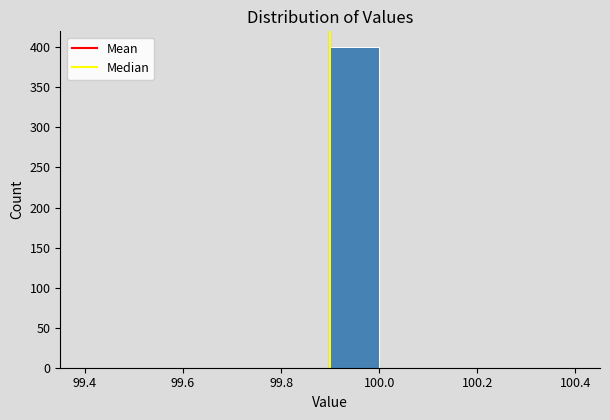

Reading left to right, list every bar in this chart as the range it spans on the x-axis followed by its height. The values are not printed on the chart, so give them approximately, as read against the axis.

99.4 to 99.5: 0
99.5 to 99.6: 0
99.6 to 99.7: 0
99.7 to 99.8: 0
99.8 to 99.9: 0
99.9 to 100.0: 400
100.0 to 100.1: 0
100.1 to 100.2: 0
100.2 to 100.3: 0
100.3 to 100.4: 0